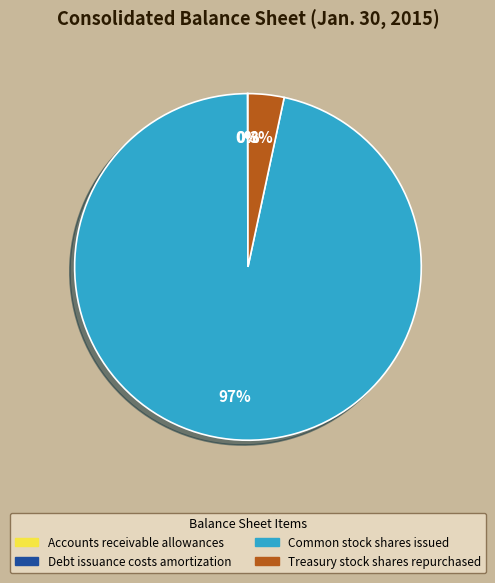

Which category has the biggest portion of the pie?

Common stock shares issued